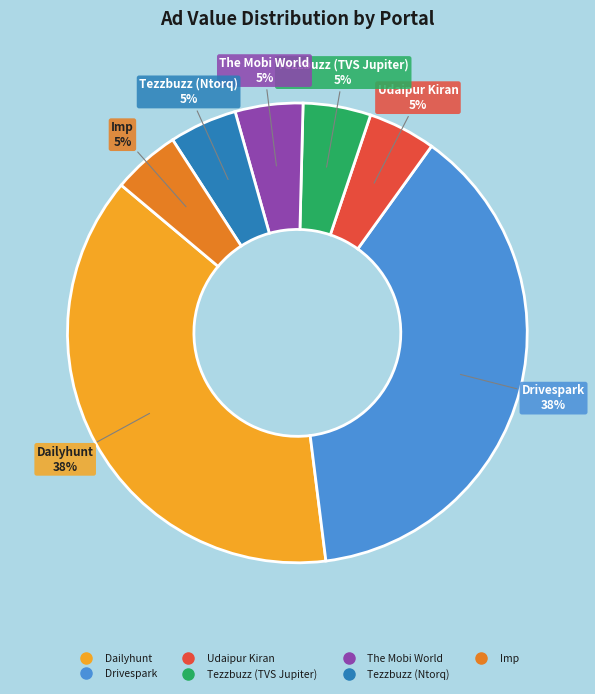

To the nearest percent, what is the average slice percentage?

14%